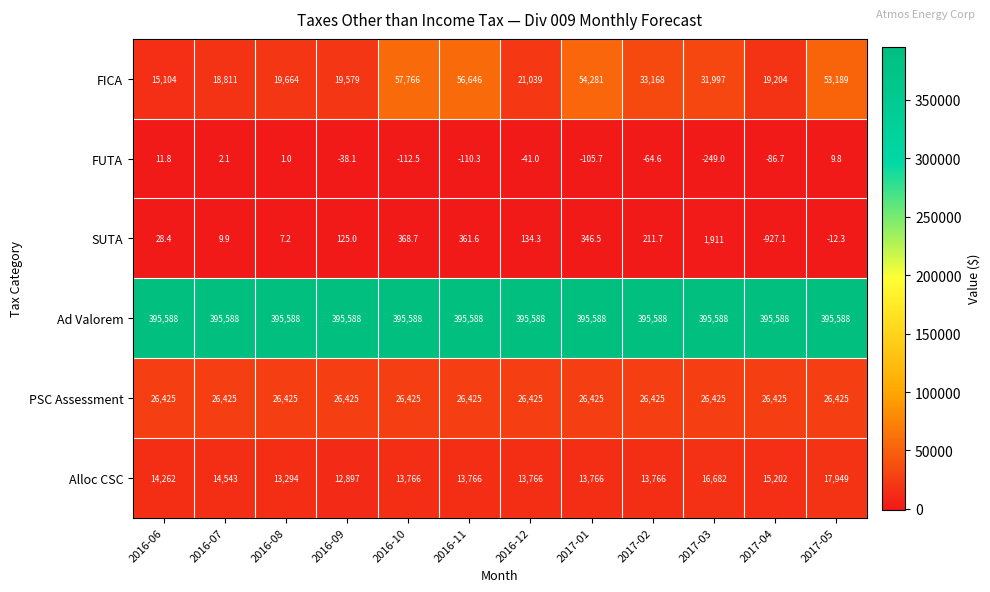

How many series are shown in this chart?

6